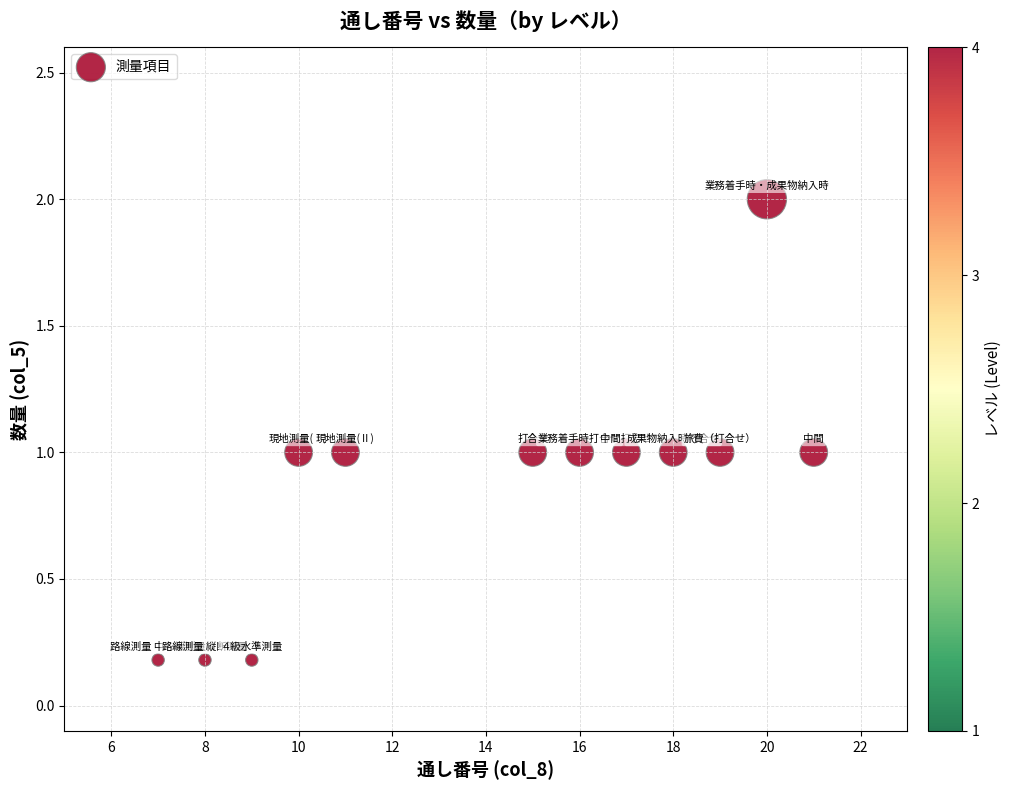

What is the range of Y values (max minus min)?

1.8